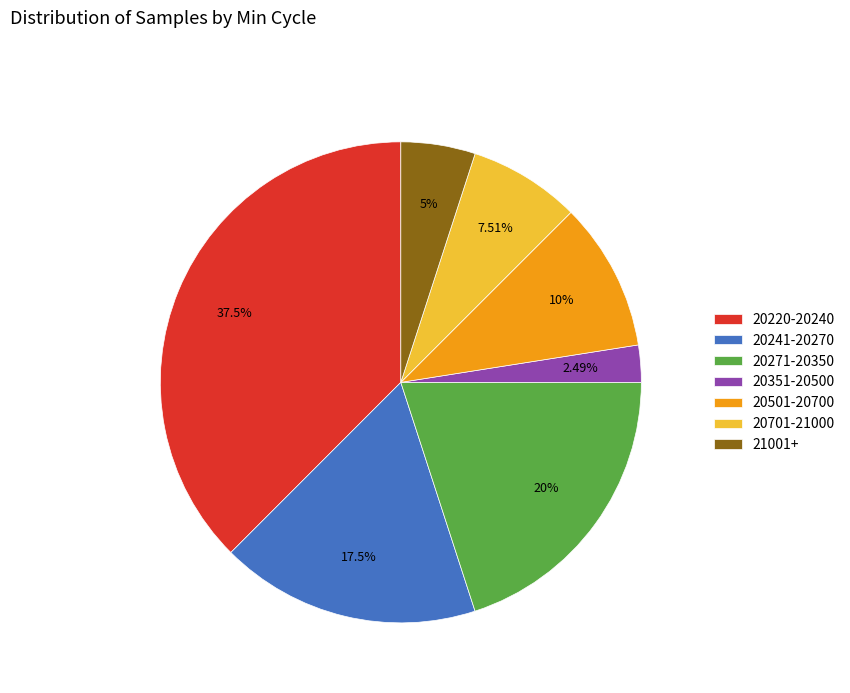

Does 21001+ account for over 50% of the chart?

No